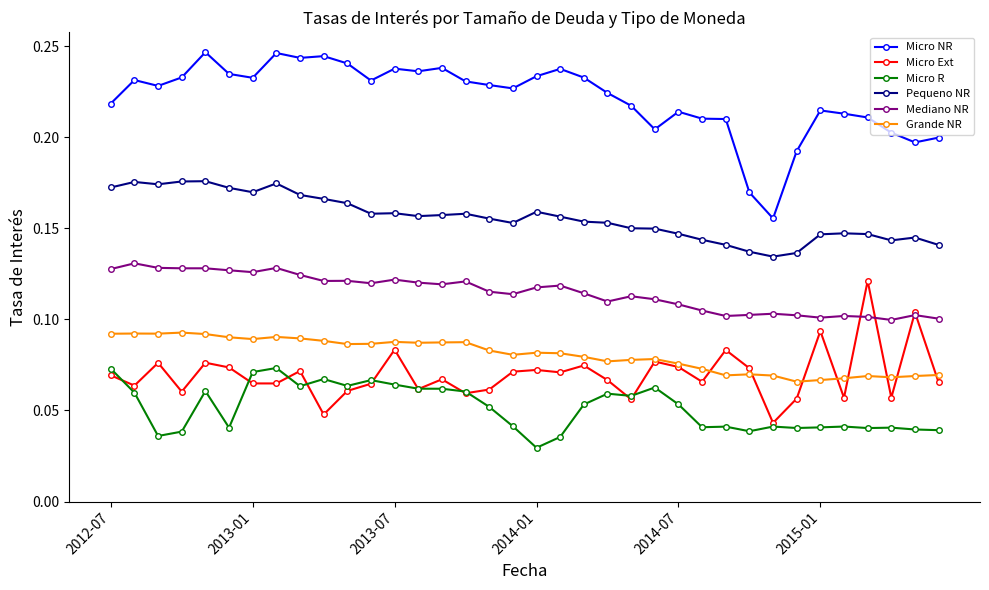

True or false: Micro NR and Grande NR intersect in this chart.

False